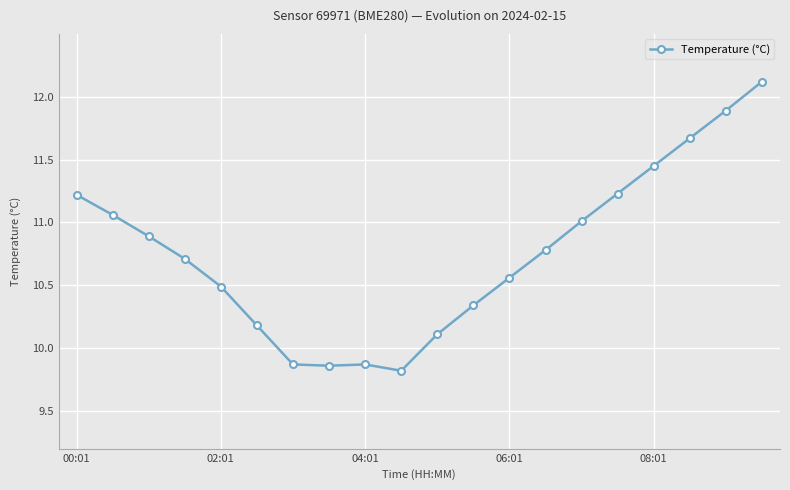

True or false: the data has more than 1 interior local peaks.

False